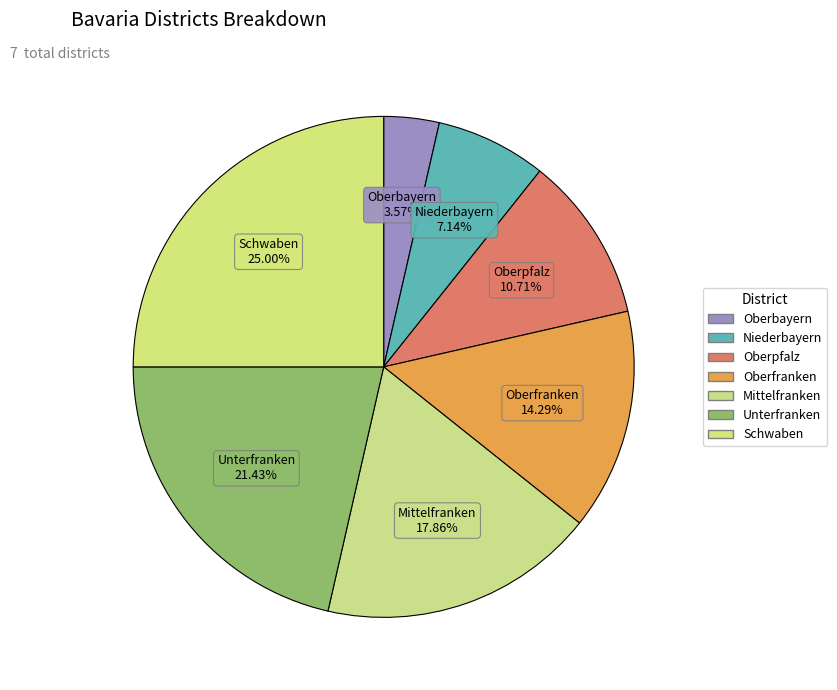

To the nearest percent, what is the difference between the Oberbayern and Niederbayern slice percentages?

4%